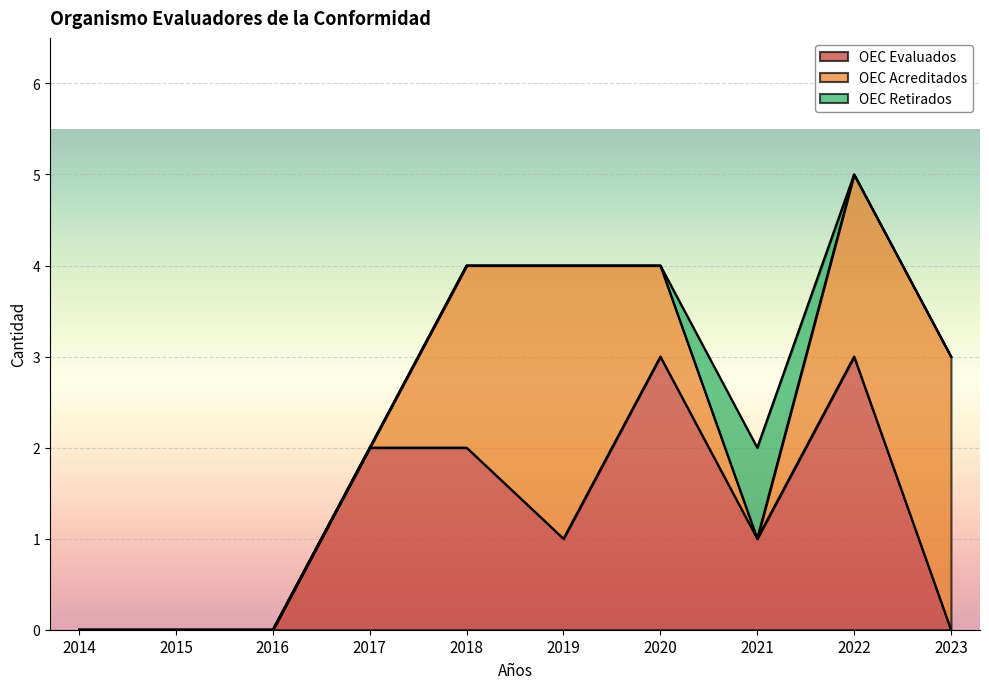

Reading left to right, list all the values displayed in this chart.

OEC Evaluados: 0	0	0	2	2	1	3	1	3	0
OEC Acreditados: 0	0	0	0	2	3	1	0	2	3
OEC Retirados: 0	0	0	0	0	0	0	1	0	0